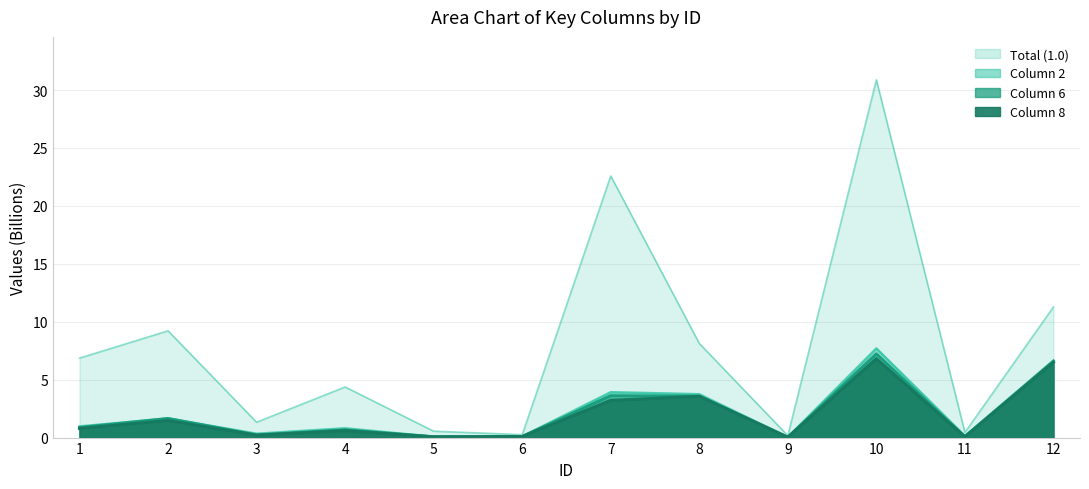

What is the highest value of the Total (1.0) series?

30.9